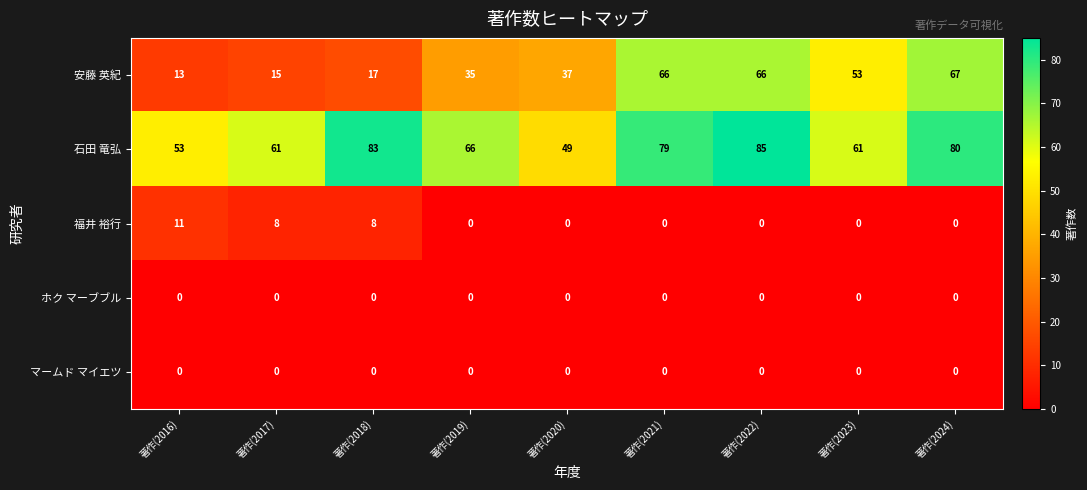

What is the maximum value shown in the chart?

85